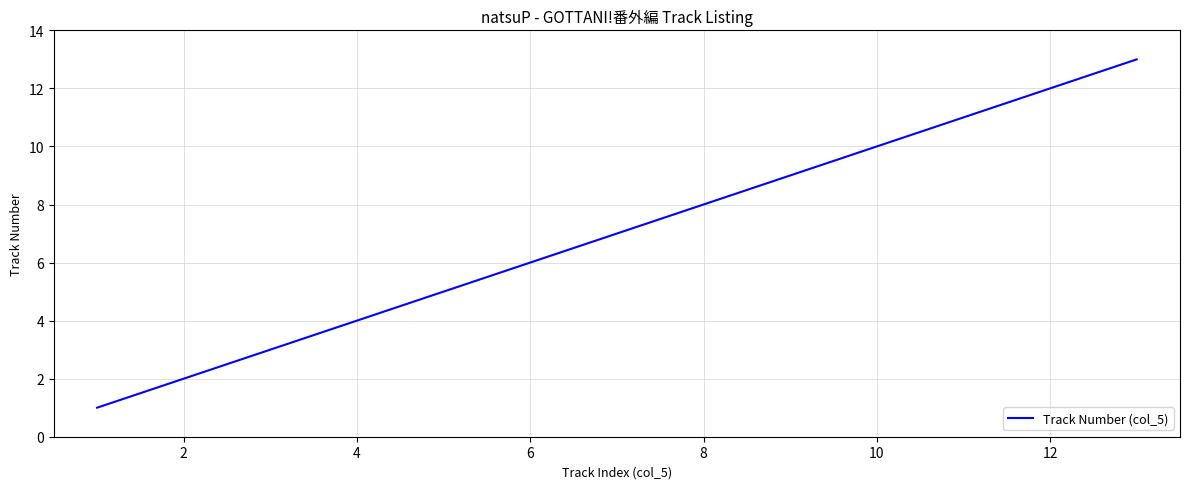

What is the difference between the maximum and minimum values?

12